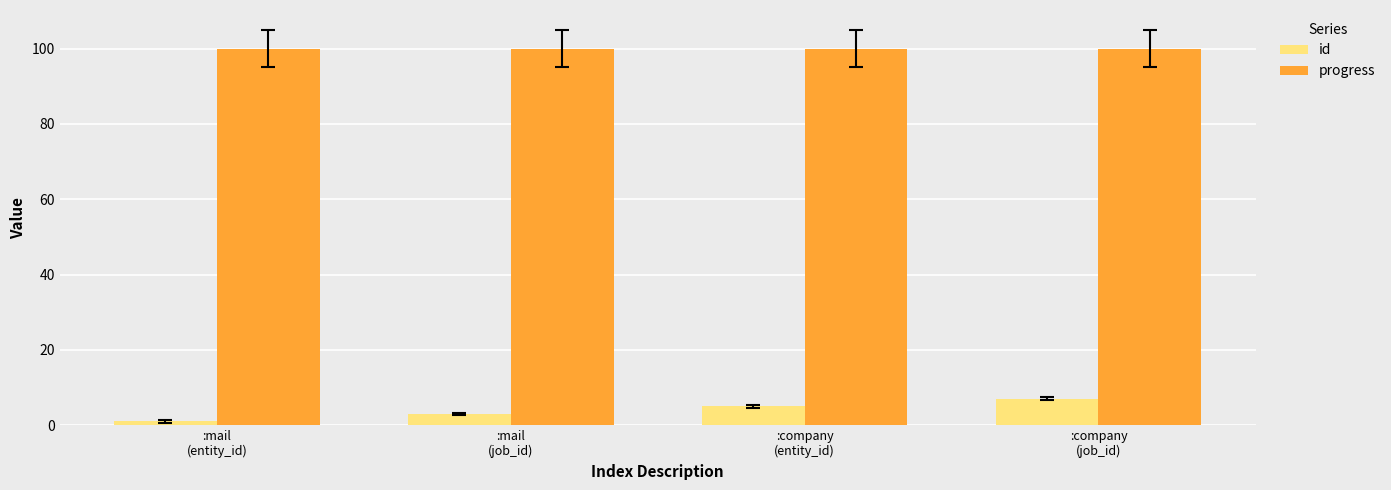

Read the id value at :mail
(entity_id).

1